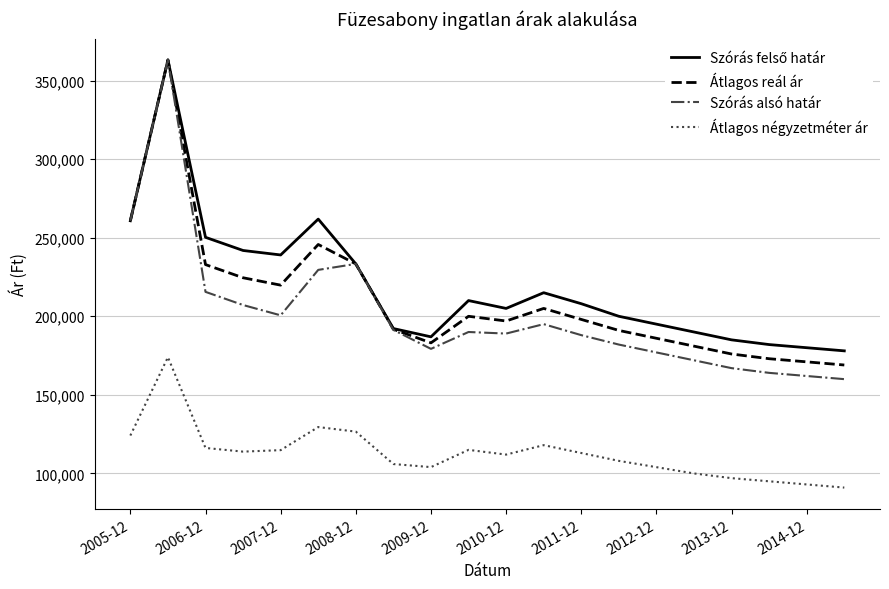

Which series has the widest spread of values?

Szórás alsó határ